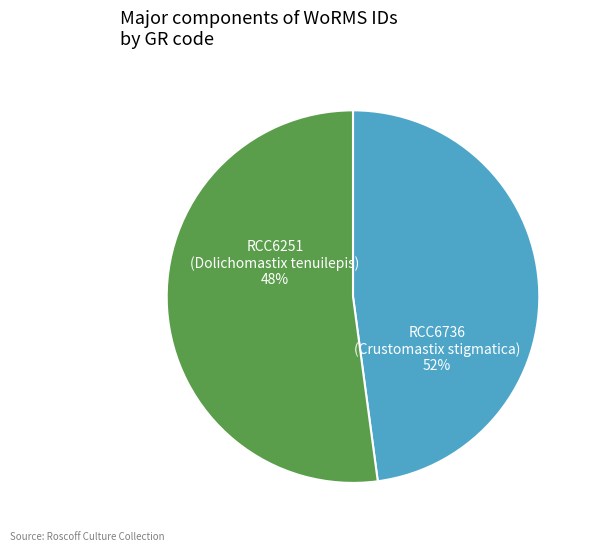

The Mamiellophyceae (RCC6251) slice represents 48% of the pie. True or false?

True